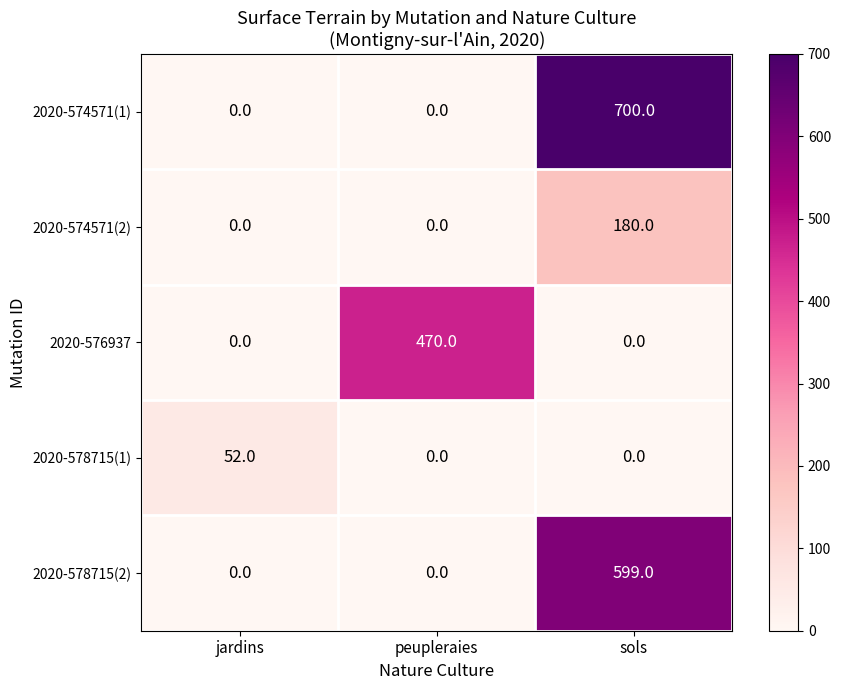

What is the spread (max minus min) of values at jardins?

52